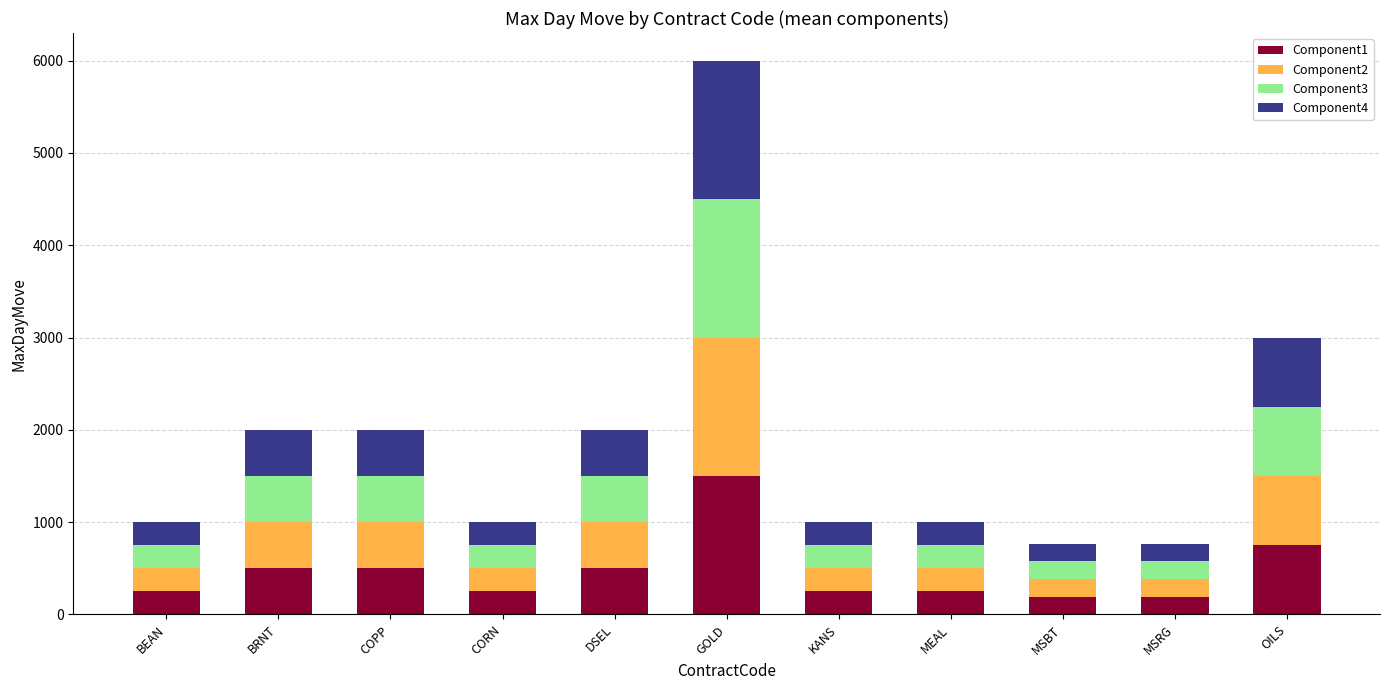

What is the highest value of the Component1 series?

1500.0